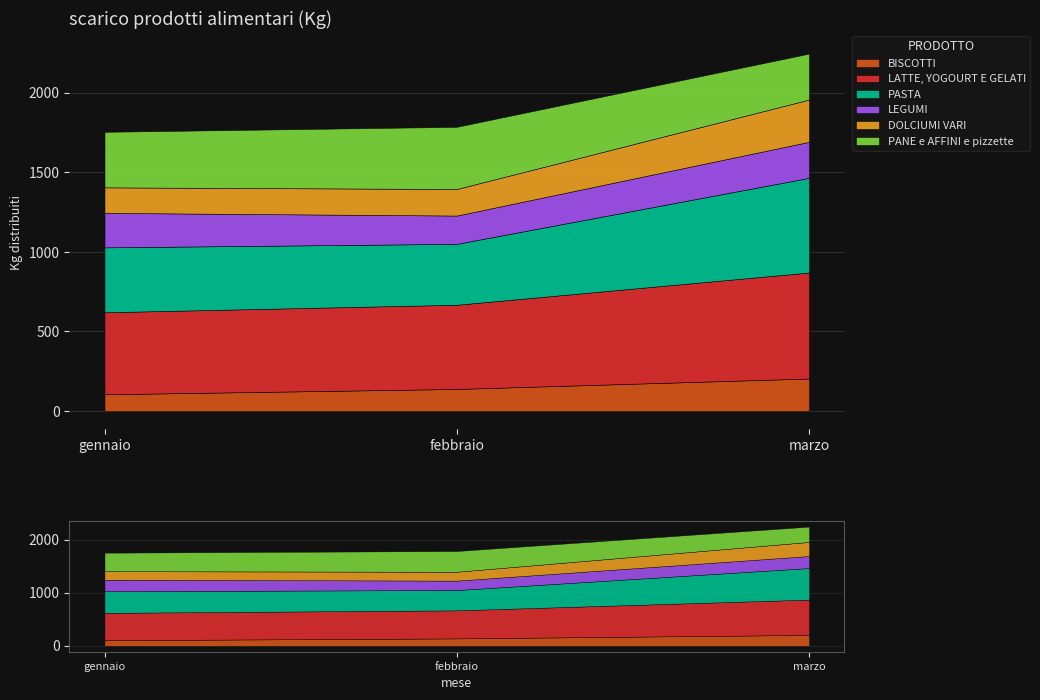

At how many categories does at least one series exceed 334?

3